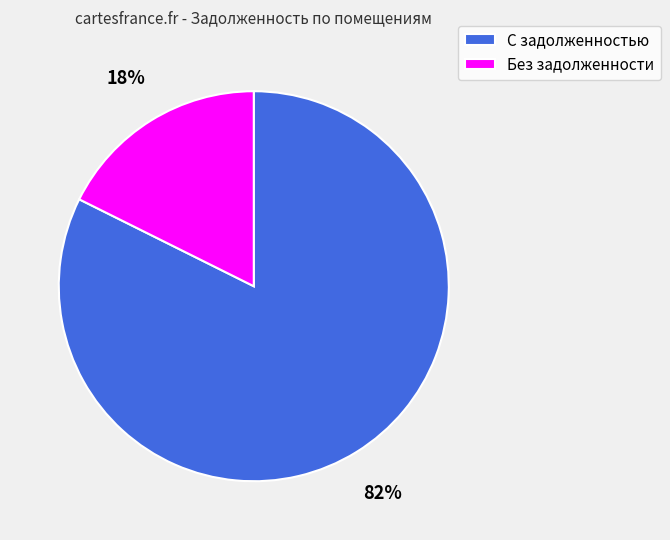

What percentage is the Без задолженности slice, to the nearest percent?

18%